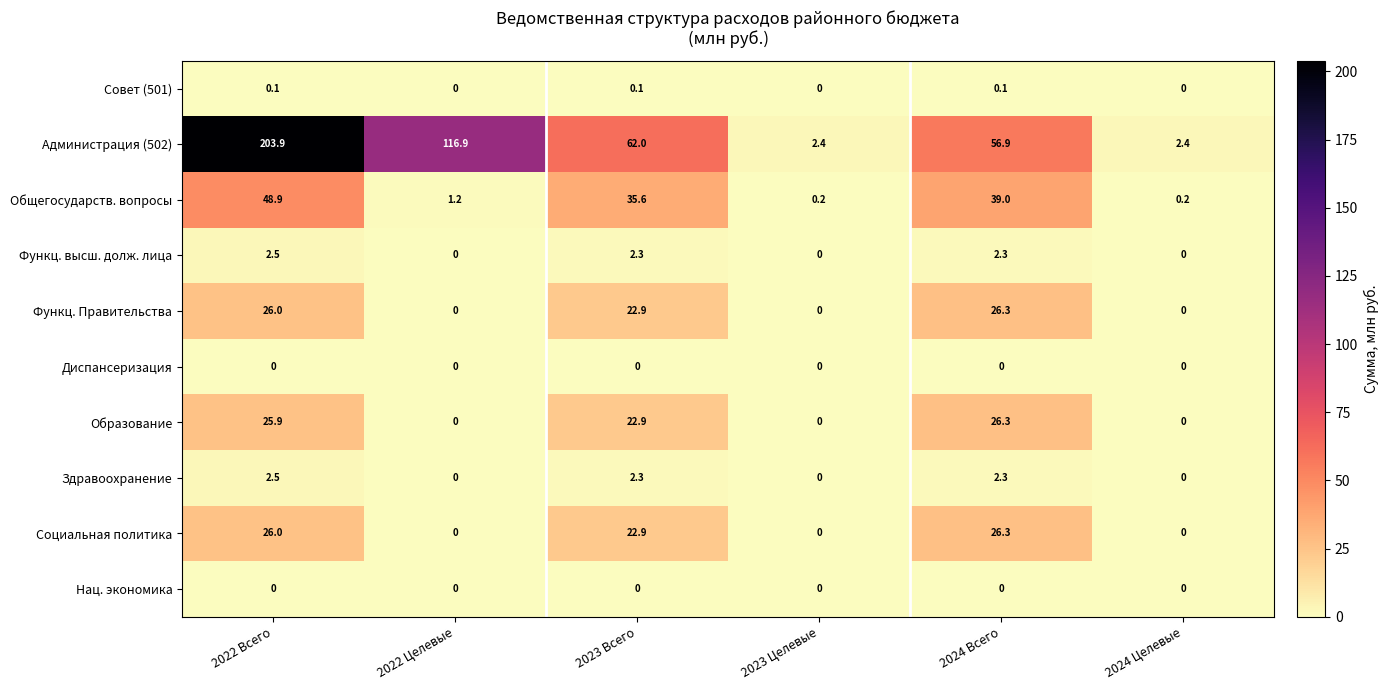

How many distinct data groups are displayed?

10